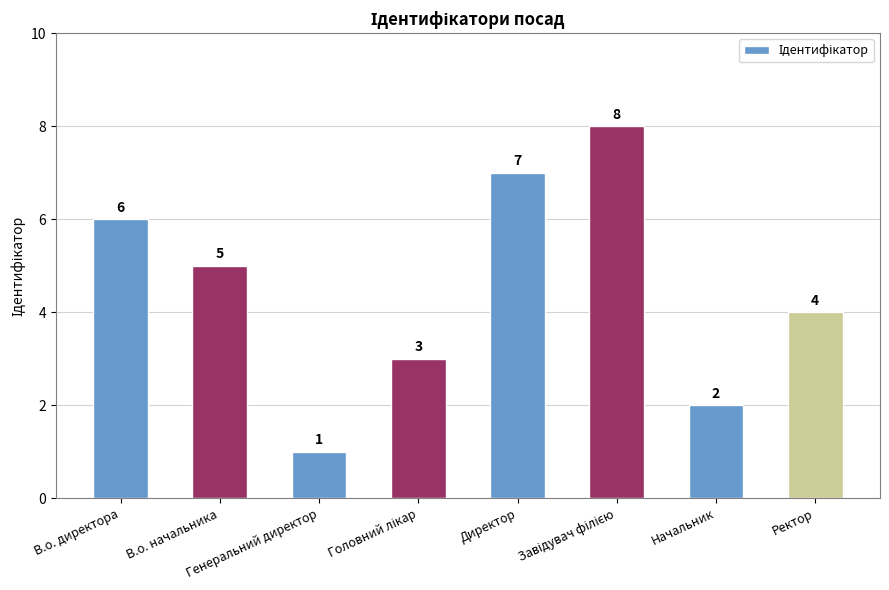

How many data points are less than 5?

4